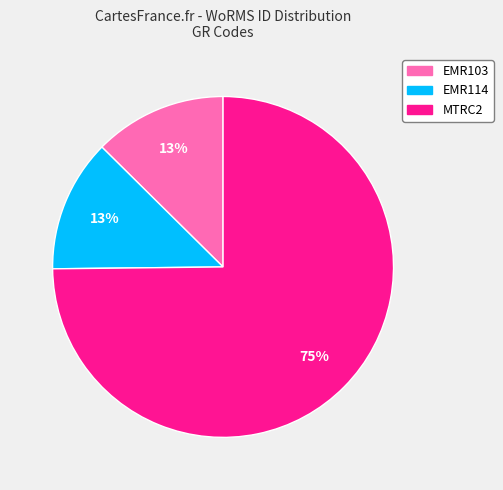

Is it true that EMR103 is 13% of the pie?

True